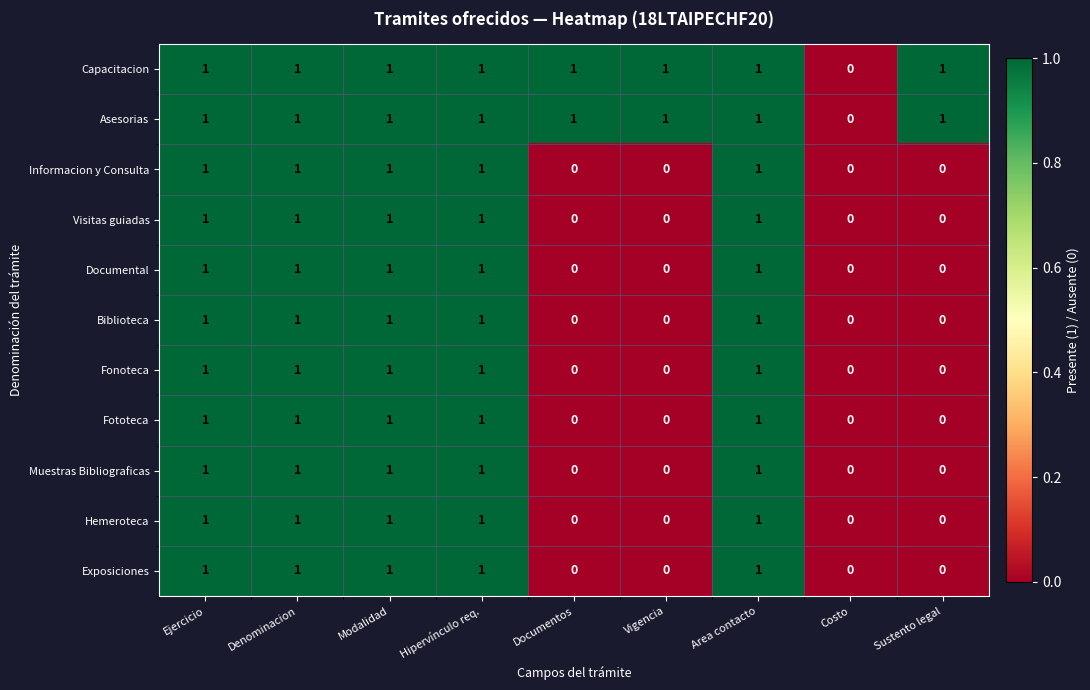

Count the Biblioteca values in the range 0 to 1.

9